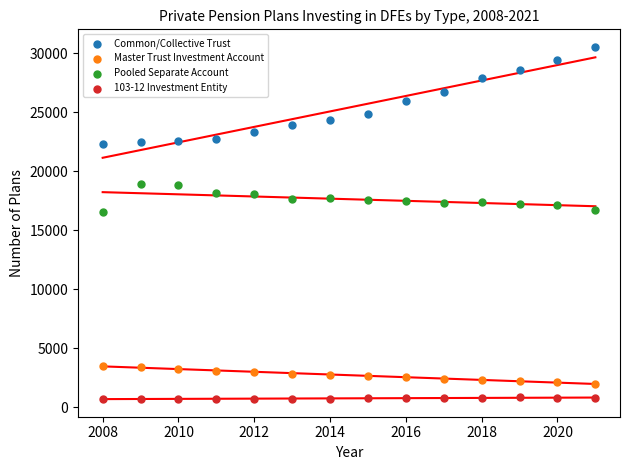

Which series contains the highest Y value?

Common/Collective Trust